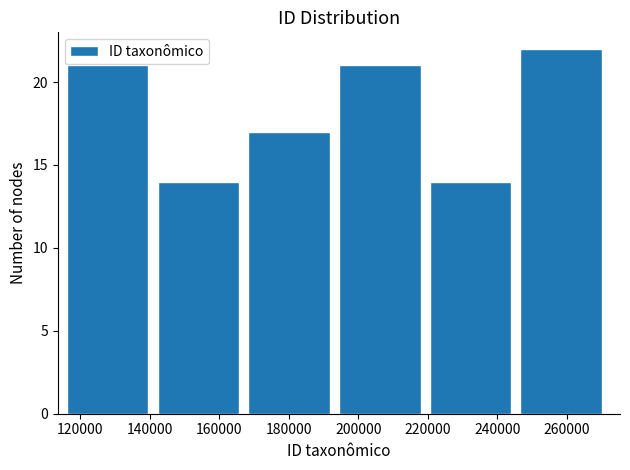

Reading left to right, list every bar in this chart as the range it spans on the x-axis followed by its height. Neither the bar edges nor the heights are printed on the chart, so give them approximately, as read against the axes.

116000 to 142000: 21
142000 to 168000: 14
168000 to 194000: 17
194000 to 220000: 21
220000 to 246000: 14
246000 to 272000: 22